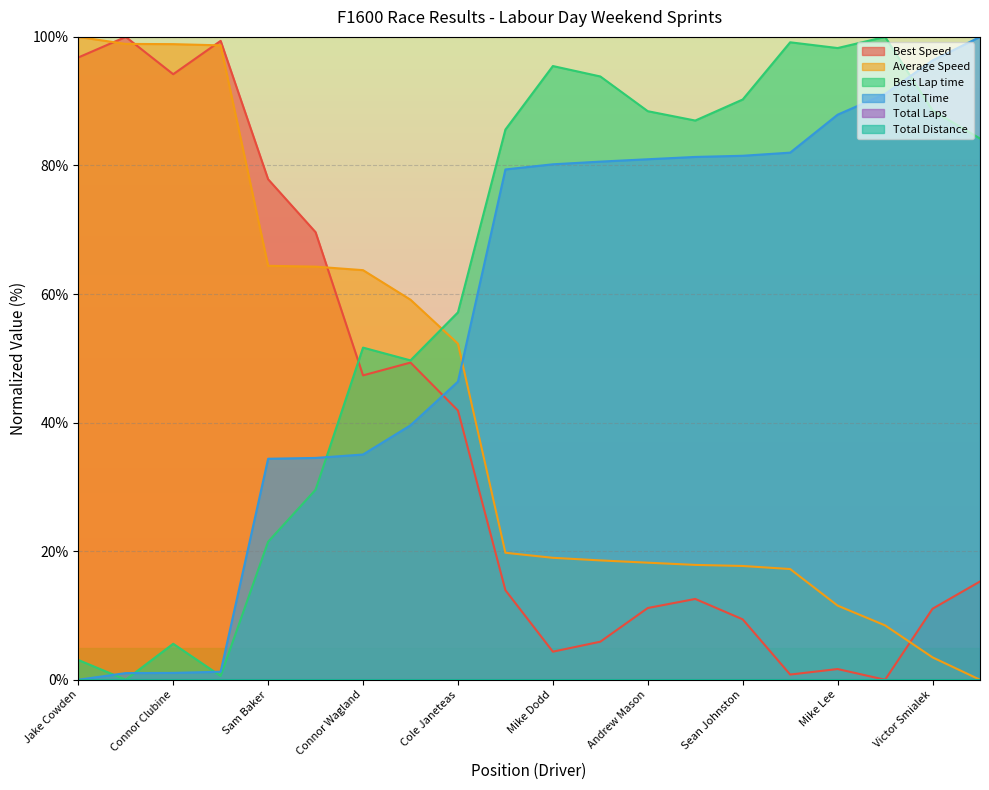

Is it true that Best Lap time equals 39.0 at Bill Tebbutt?

False